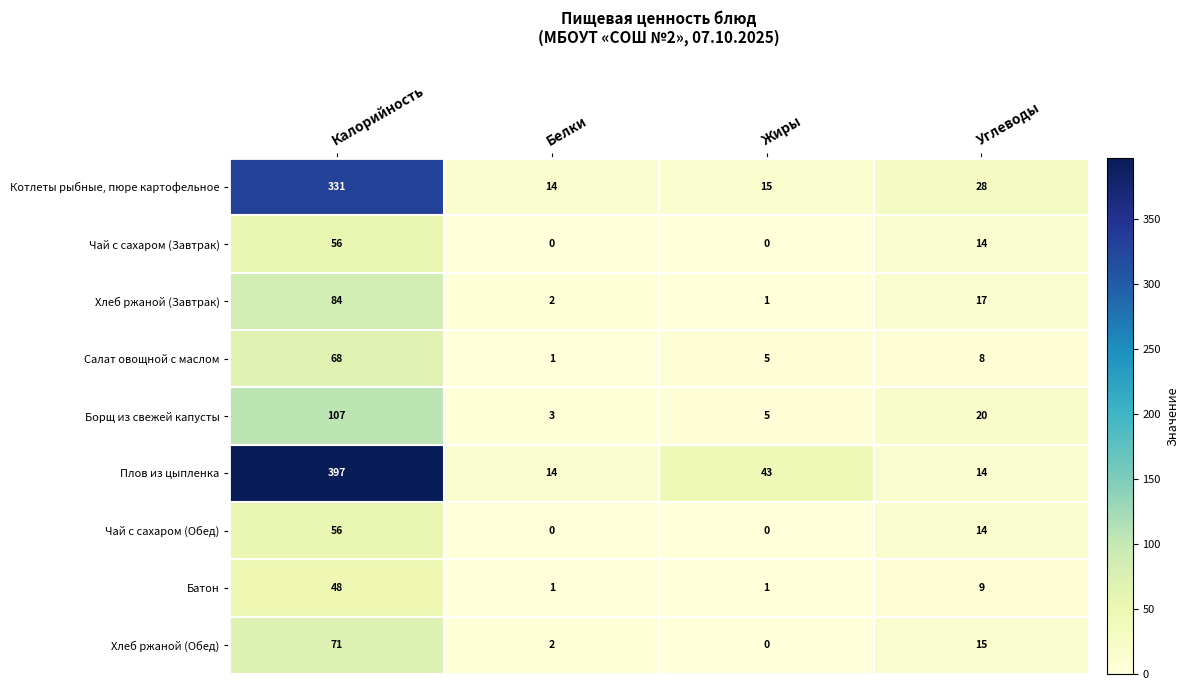

The value of Хлеб ржаной (Обед) at Калорийность is 71. True or false?

True